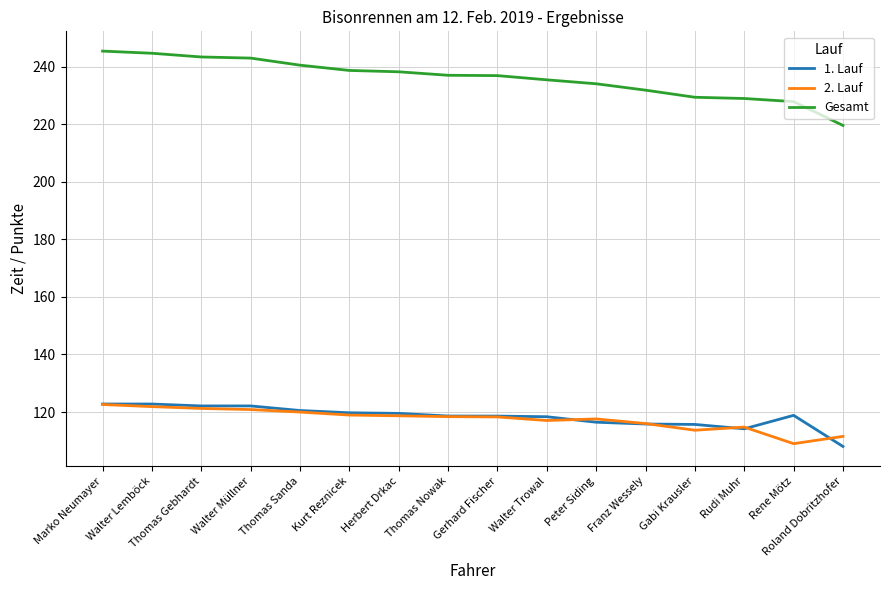

Is it true that 1. Lauf equals 28.9 at Walter Müllner?

False